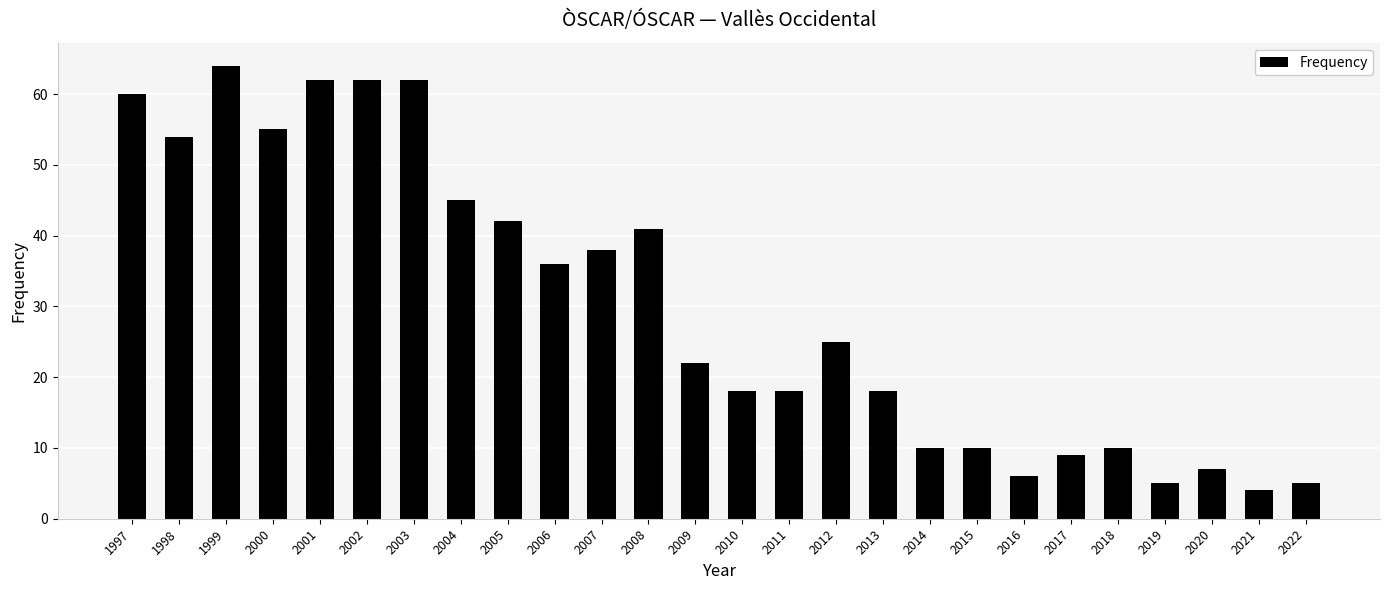

What is the minimum value shown in the chart?

4